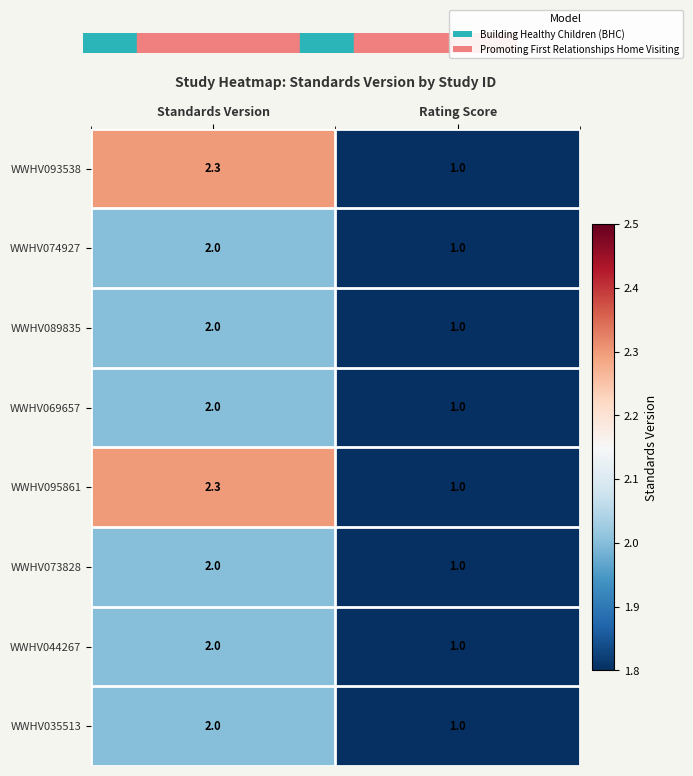

List the labels in order of WWHV044267 value, smallest first.

Rating Score, Standards Version